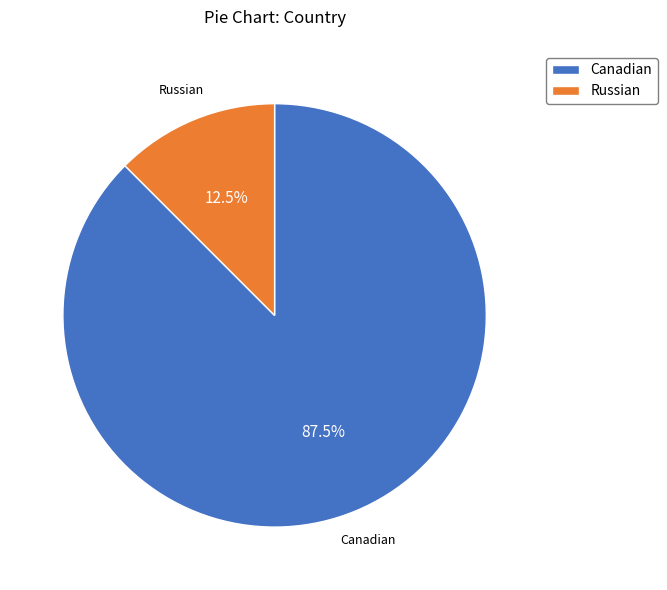

To the nearest percent, what is the difference between the largest and smallest slice percentages?

75%